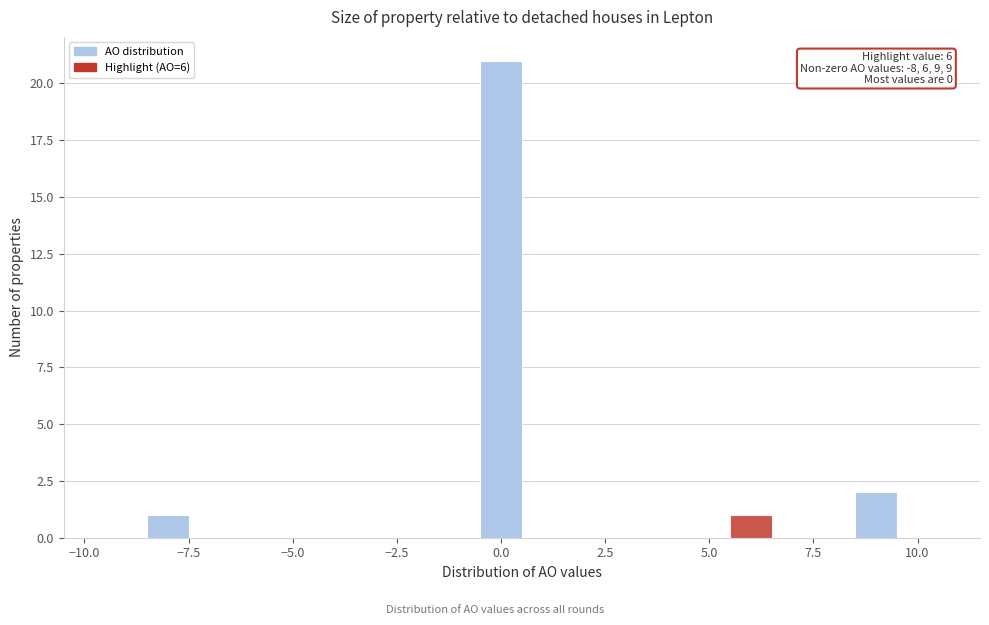

Around what value on the x-axis is the tallest bar? Give the approximate position of its centre, as read against the axis.

0.0